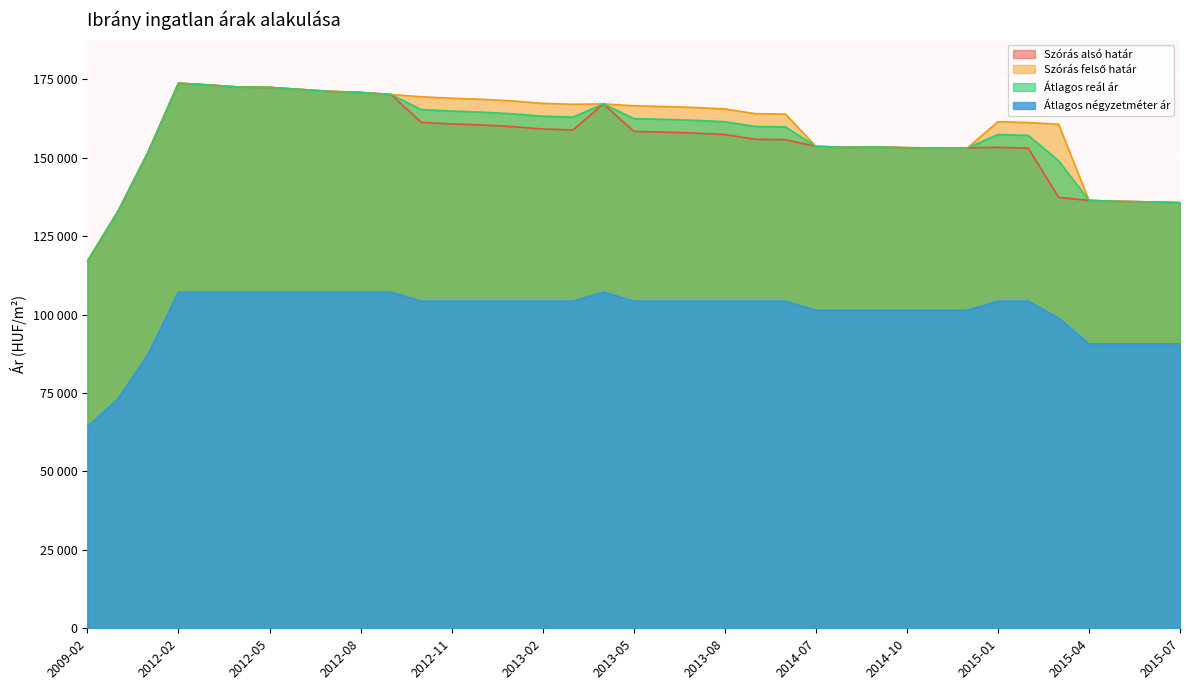

At 2013-02, list the series in order from largest to smallest.

Szórás felső határ, Átlagos reál ár, Szórás alsó határ, Átlagos négyzetméter ár